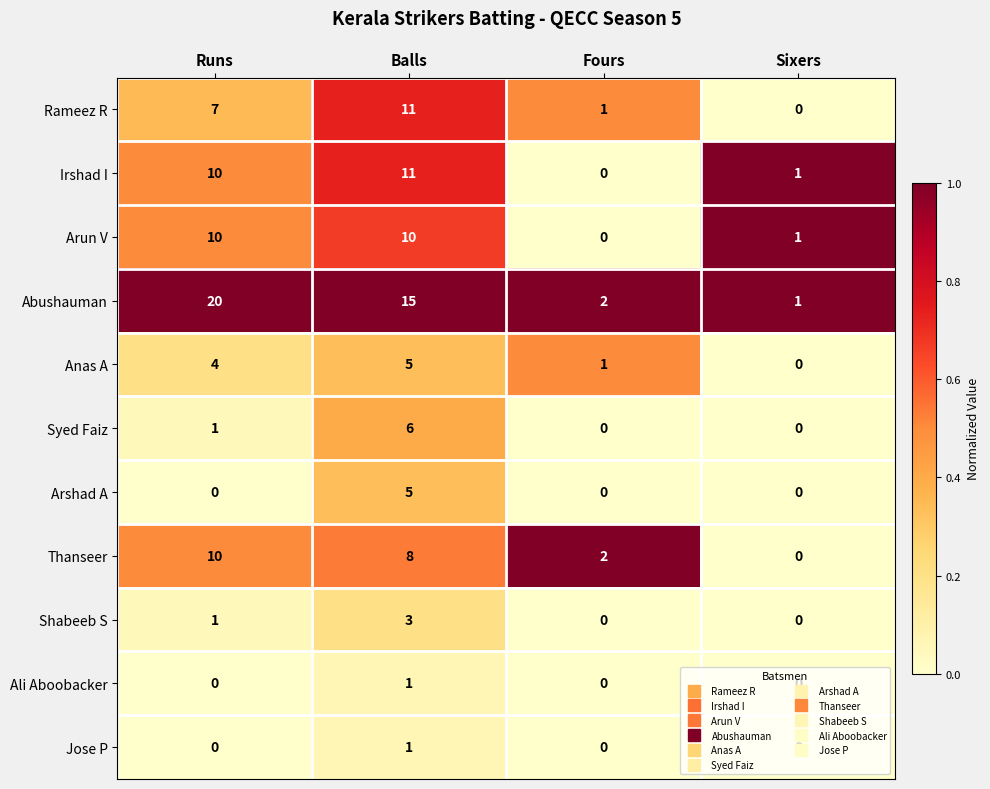

List the labels in order of Thanseer value, largest first.

Runs, Balls, Fours, Sixers